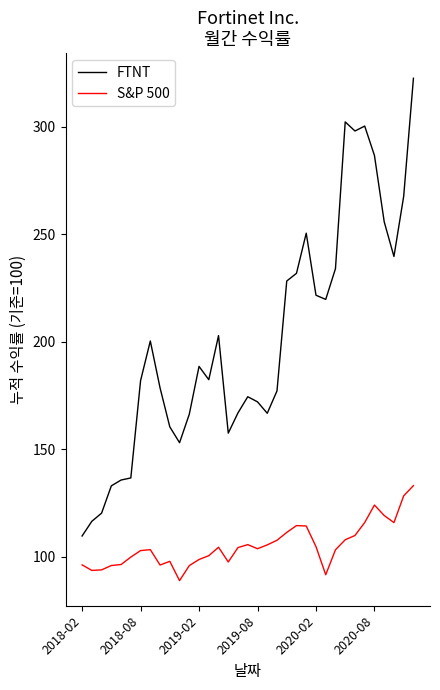

Is this an area chart (filled region under the line)?

No